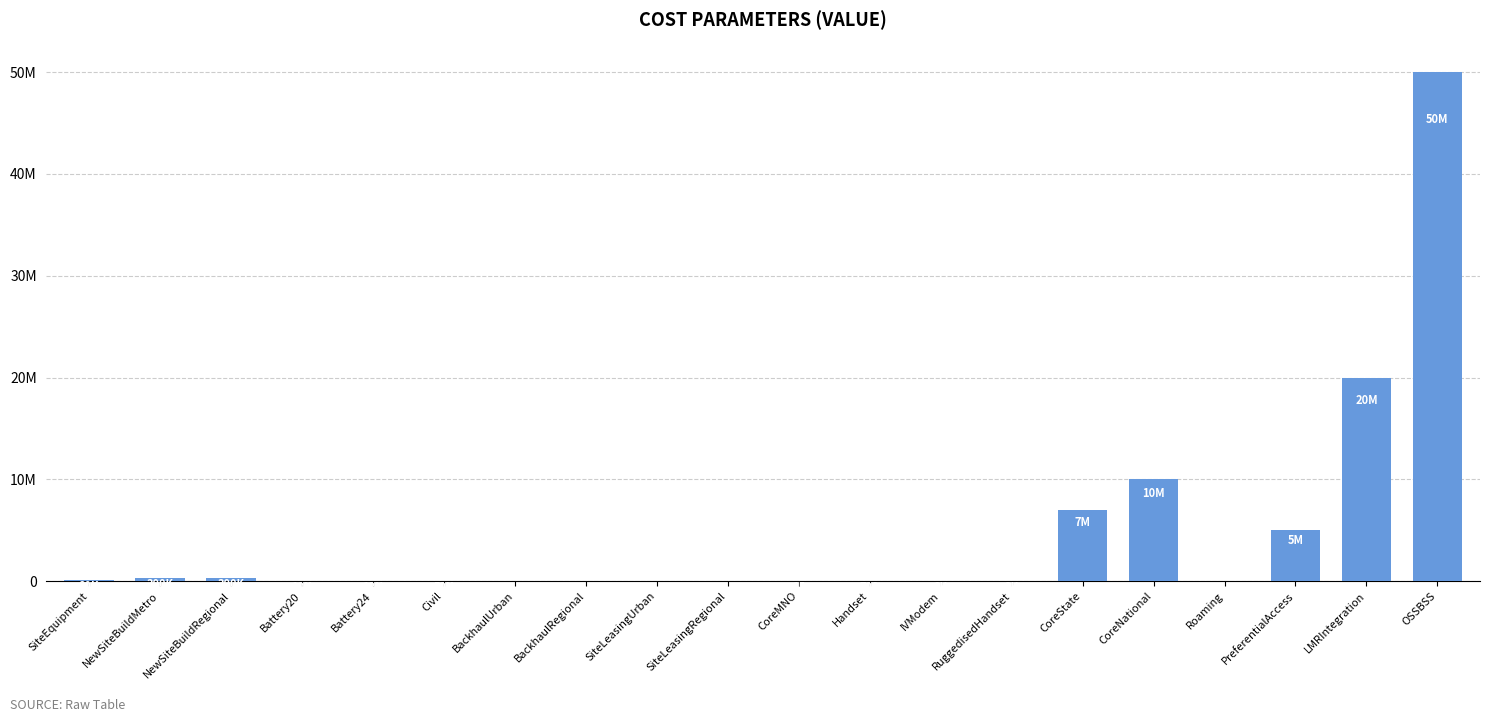

Reading left to right, what are all the values shown in this chart?

SiteEquipment=80000	NewSiteBuildMetro=300000	NewSiteBuildRegional=300000	Battery20=10000	Battery24=12000	Civil=50000	BackhaulUrban=0	BackhaulRegional=0	SiteLeasingUrban=0	SiteLeasingRegional=0	CoreMNO=15	Handset=700	IVModem=7500	RuggedisedHandset=2500	CoreState=7000000	CoreNational=10000000	Roaming=0	PreferentialAccess=5000000	LMRIntegration=20000000	OSSBSS=50000000